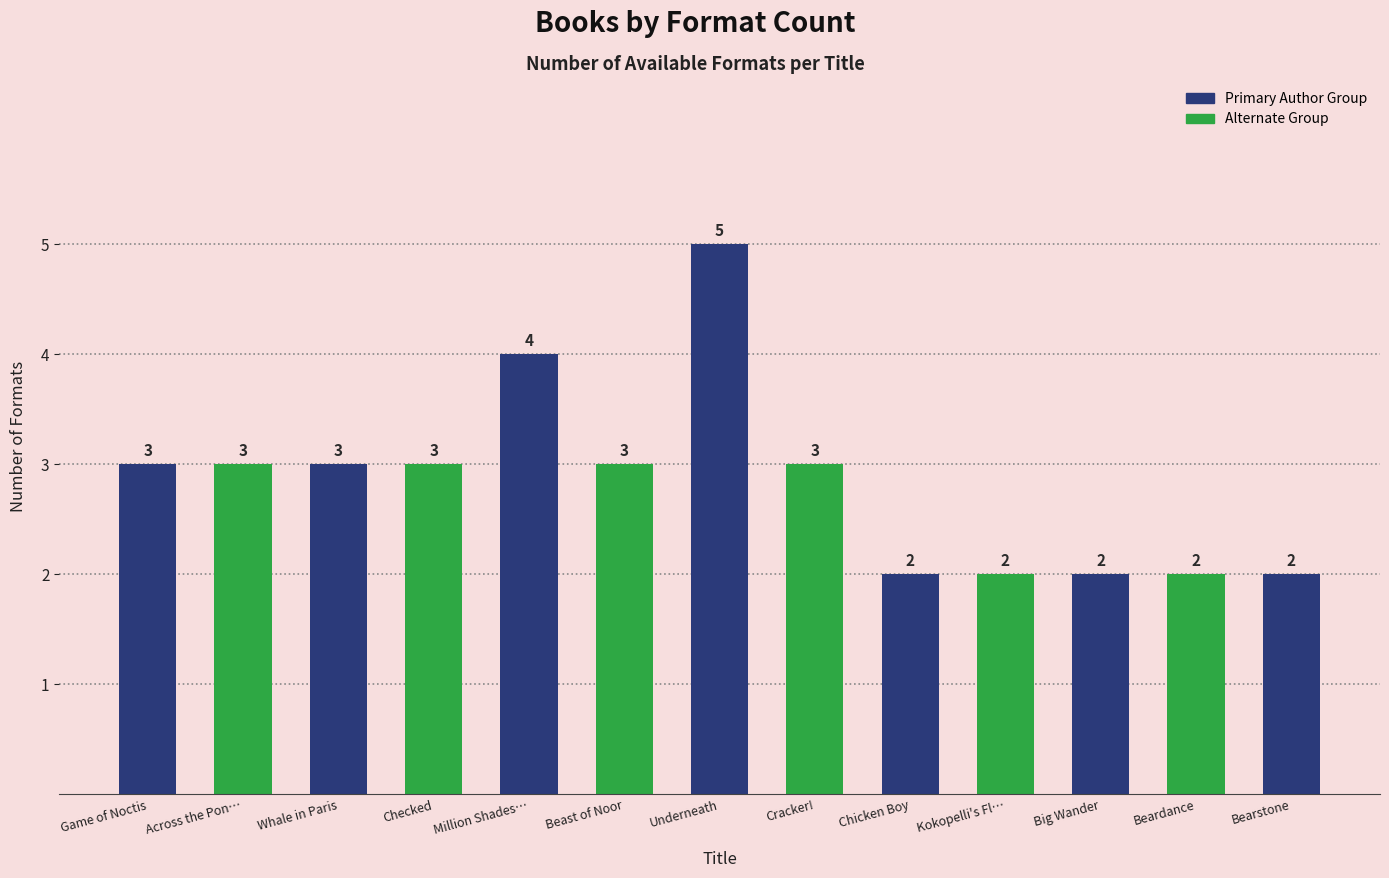

How many bars are there in total?

13